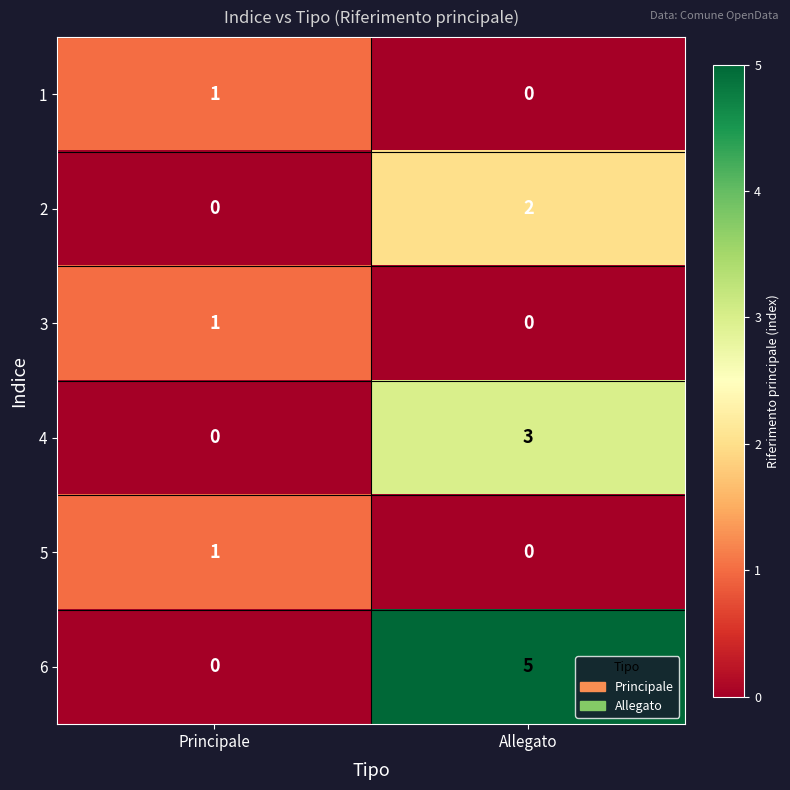

Is it true that 5 equals 1 at Principale?

True